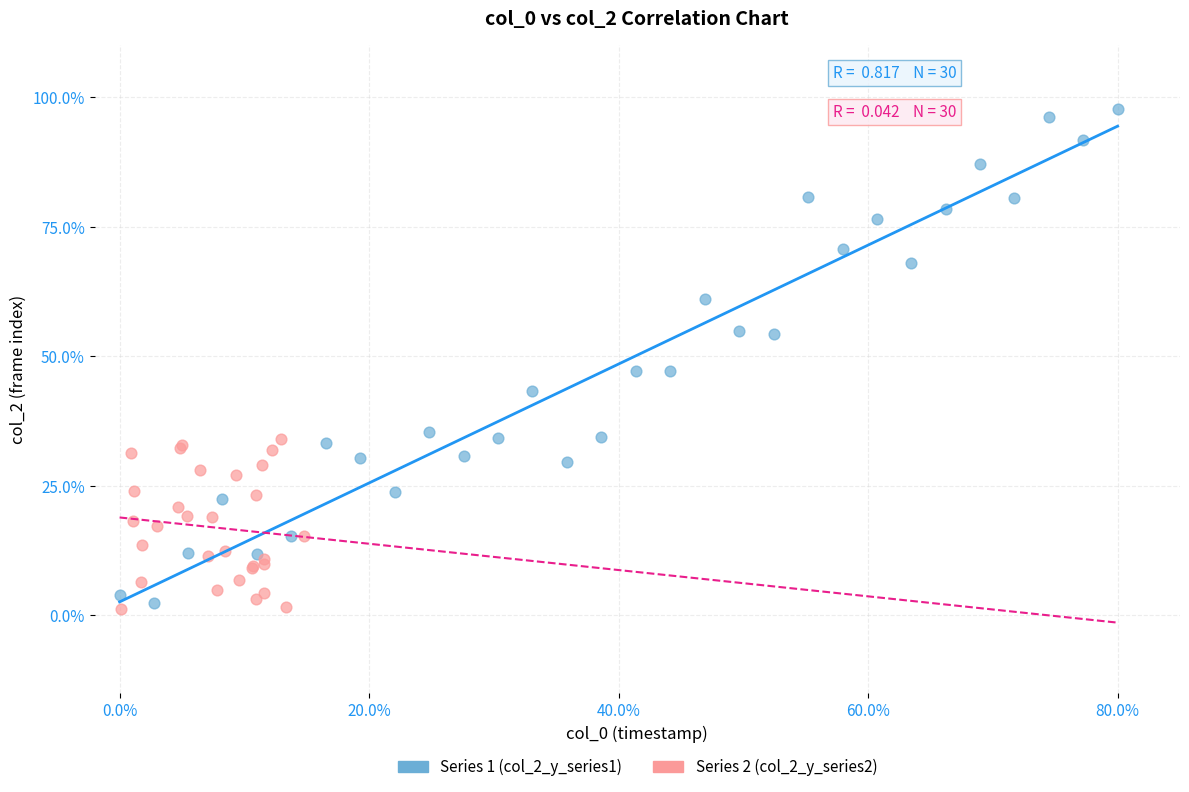

Which series has the largest Y range (max minus min)?

Series 1 (col_2_y_series1)